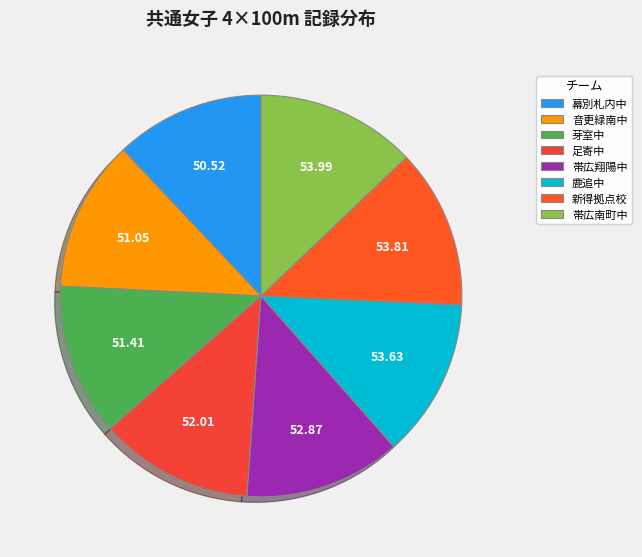

How many segments does this pie chart have?

8